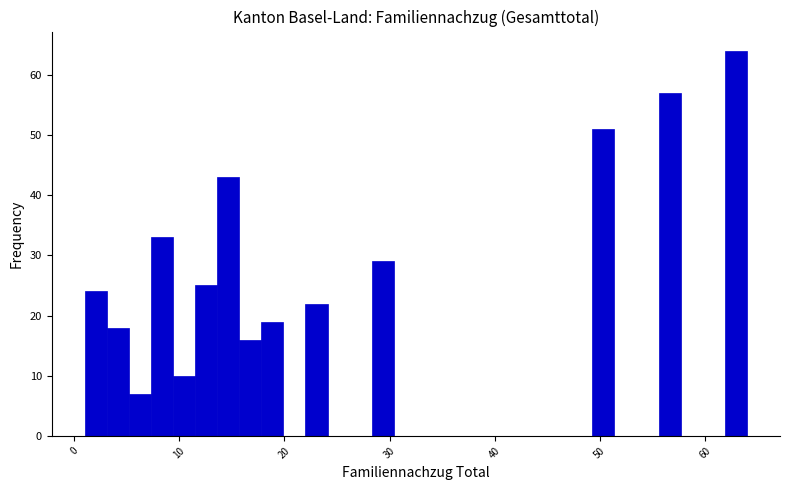

Read against the x-axis, roughly where is the centre of the tallest bar?

63